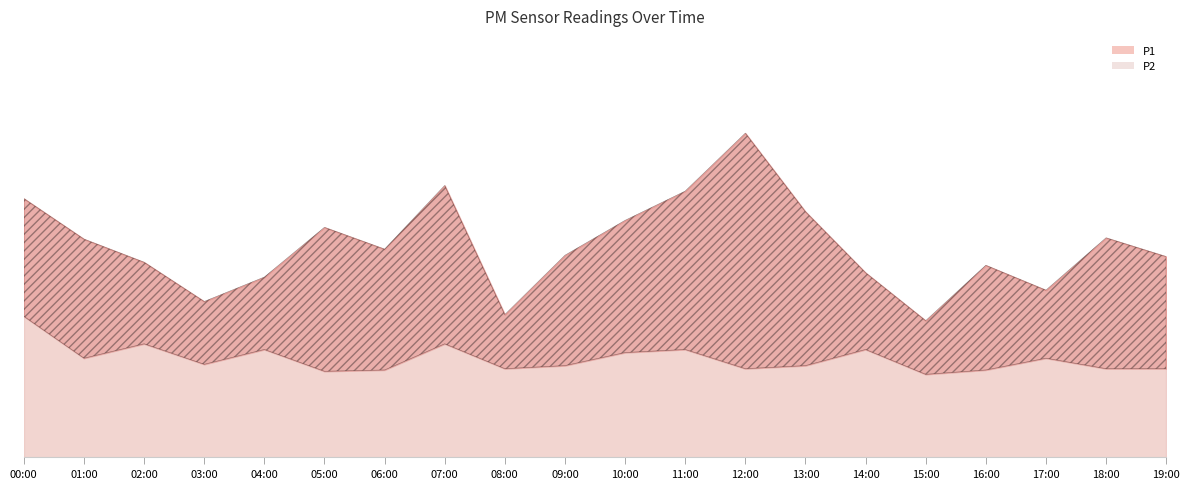

At how many categories does at least one series exceed 7?

1